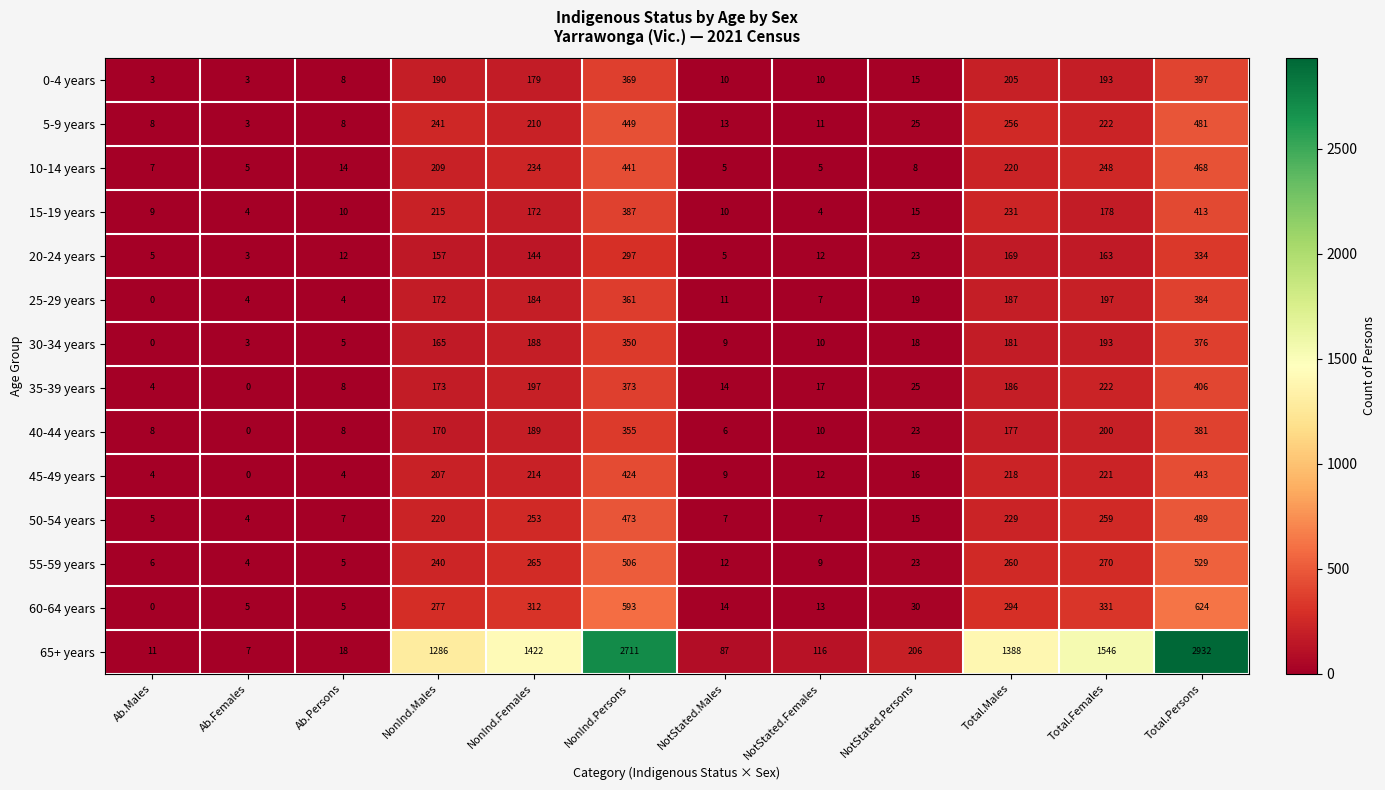

Rank the categories by 30-34 years value from highest to lowest.

Total.Persons, NonInd.Persons, Total.Females, NonInd.Females, Total.Males, NonInd.Males, NotStated.Persons, NotStated.Females, NotStated.Males, Ab.Persons, Ab.Females, Ab.Males